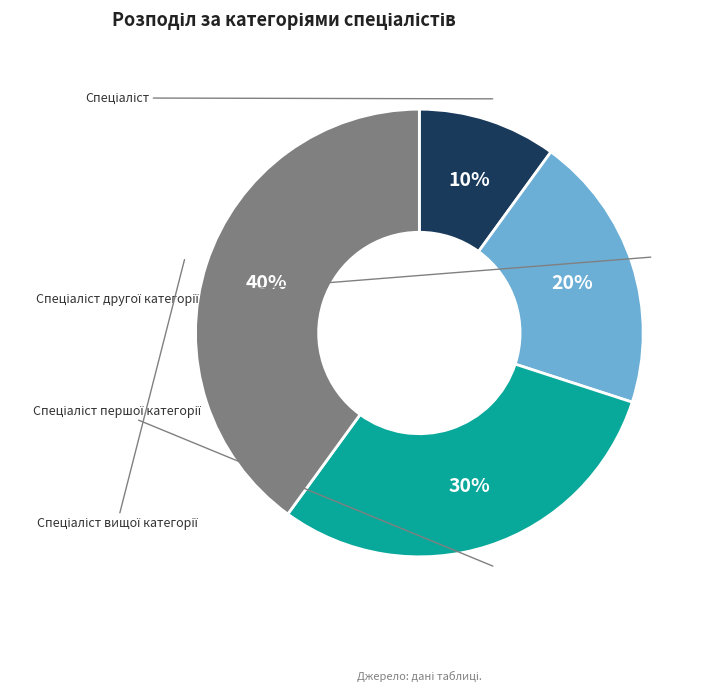

How many segments does this pie chart have?

4